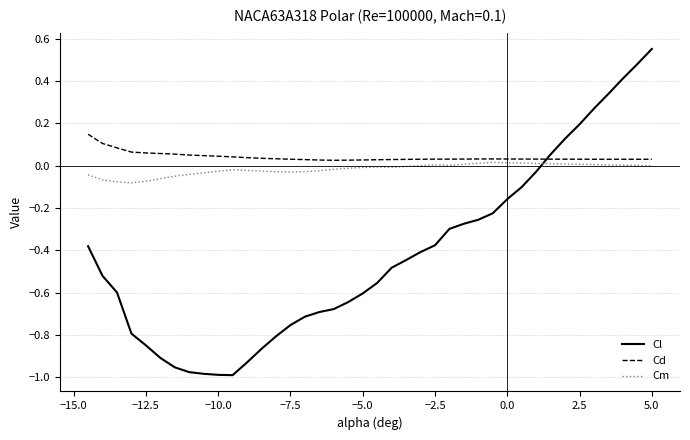

True or false: Cm and Cl intersect in this chart.

True